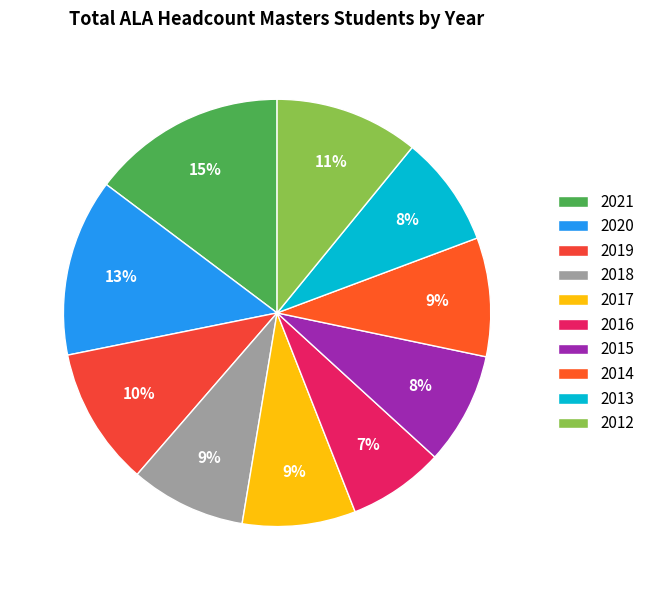

Which slice is the smallest?

2016